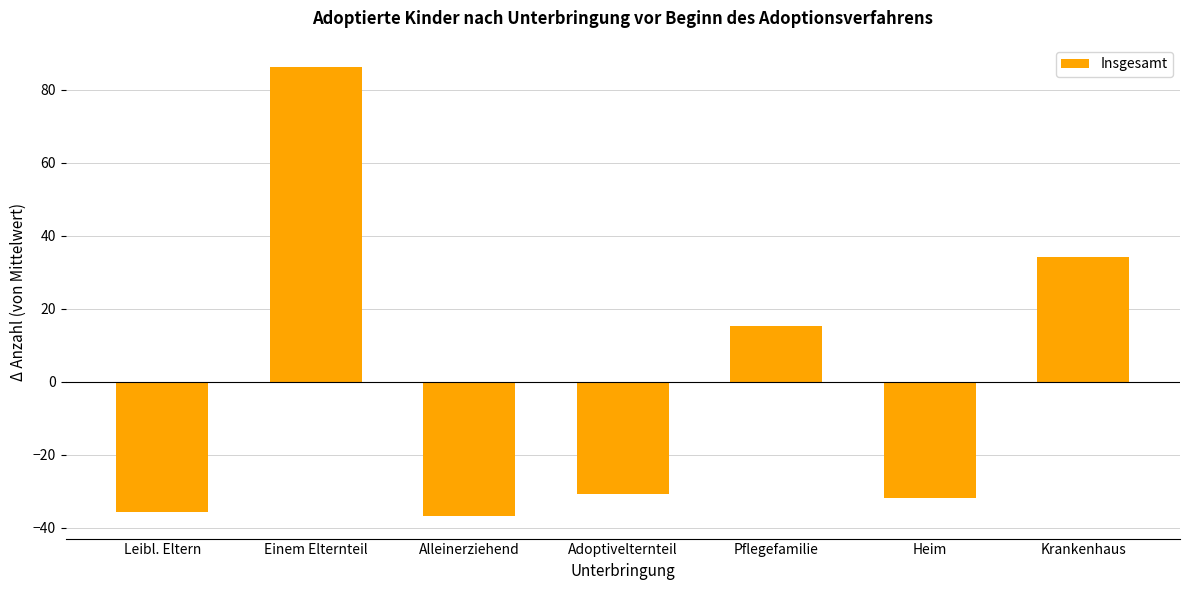

Between Adoptivelternteil and Alleinerziehend, which is larger?

Adoptivelternteil